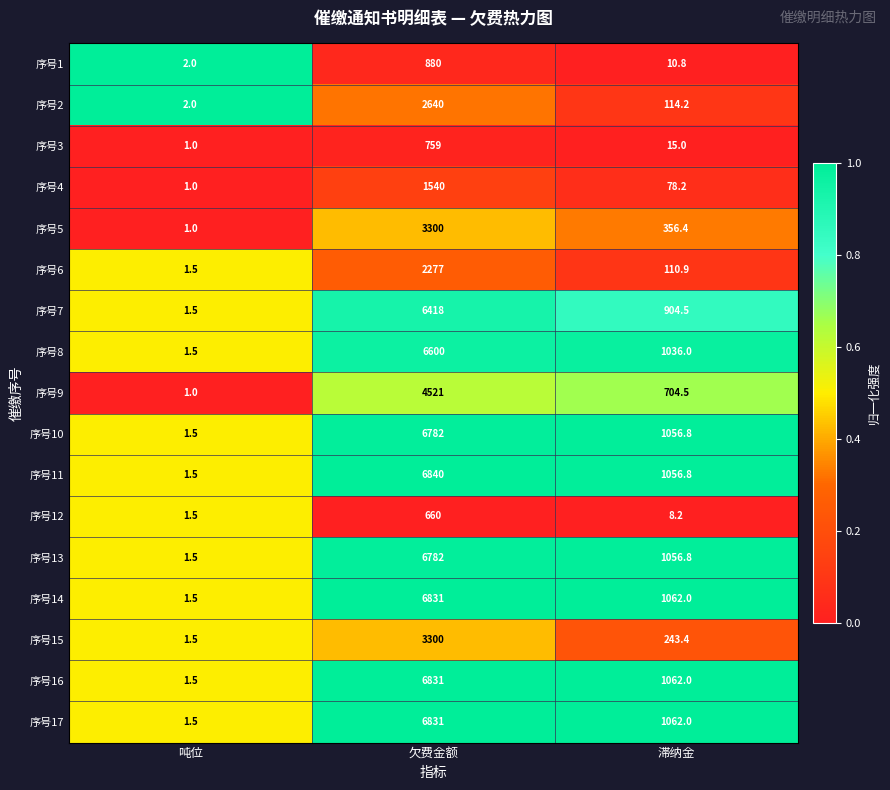

Is it true that 序号8 equals 1.5 at 吨位?

True